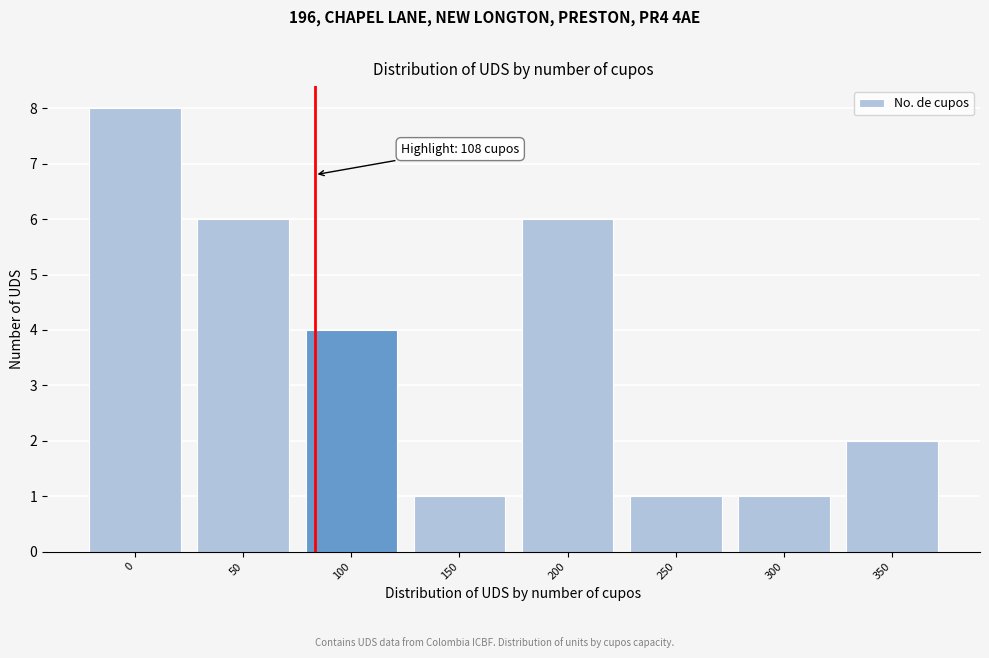

Reading left to right, transcribe all the data shown in this chart.

8	6	4	1	6	1	1	2